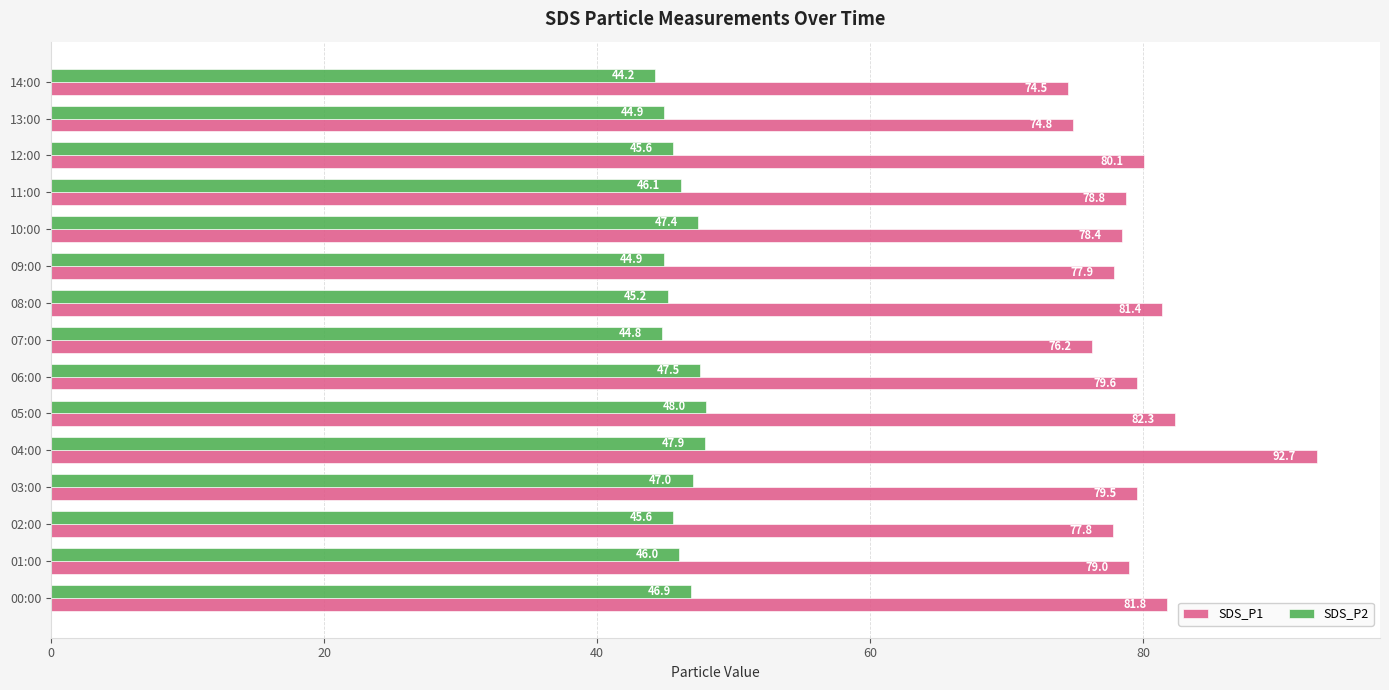

The SDS_P1 series shows 76.2 at 07:00. True or false?

True